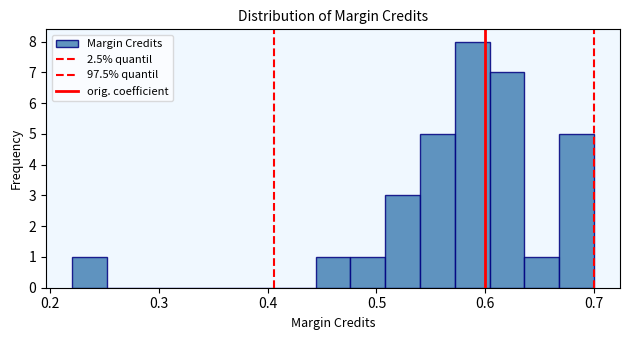

Around what value on the x-axis is the tallest bar? Give the approximate position of its centre, as read against the axis.

0.59